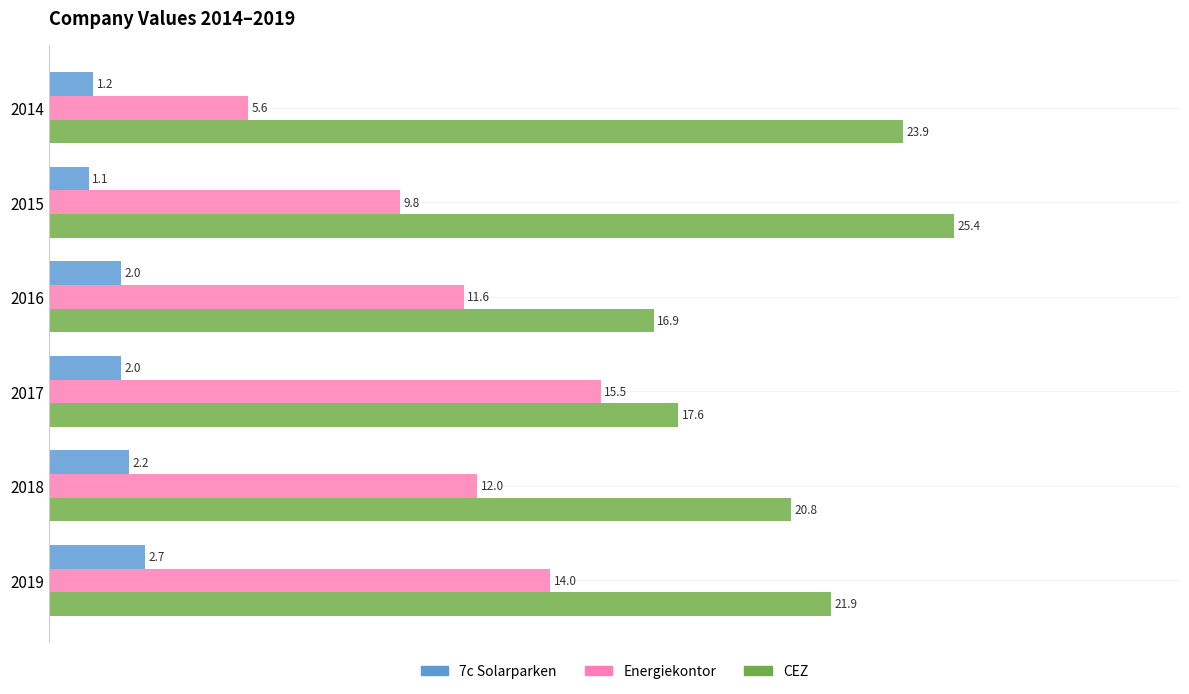

At which label is 7c Solarparken closest to 1?

2015